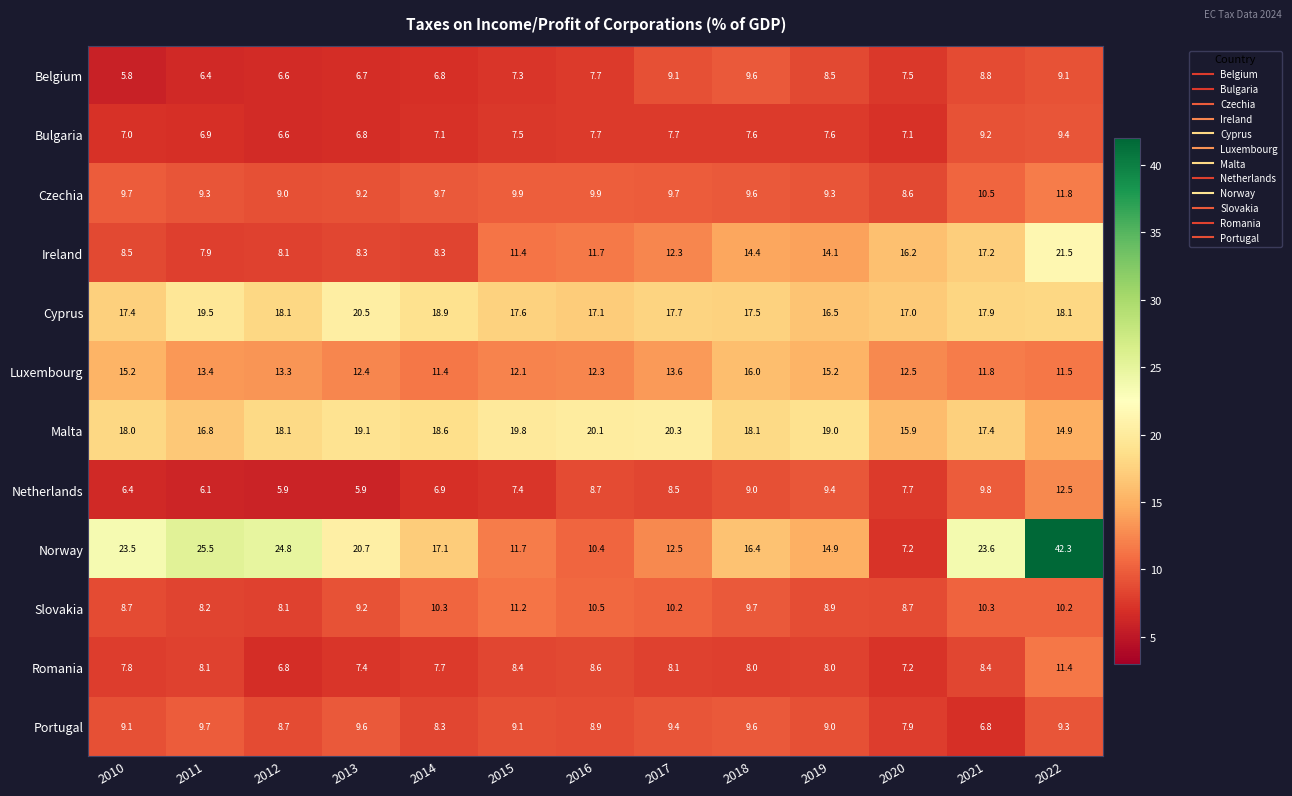

What is the difference between the Netherlands values at 2019 and 2018?

0.4